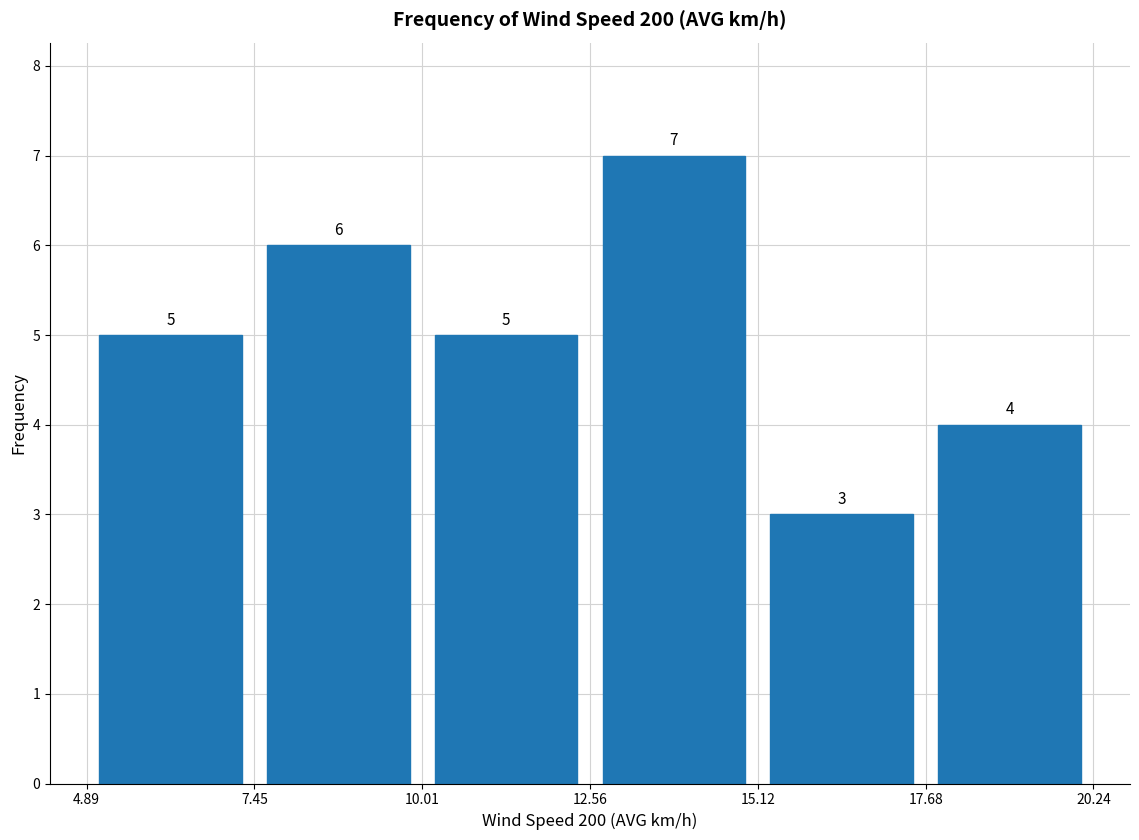

Reading left to right, transcribe this chart: for each bar, give the range it covers on the x-axis and its height.

4.89 to 7.45: 5
7.45 to 10.01: 6
10.01 to 12.56: 5
12.56 to 15.12: 7
15.12 to 17.68: 3
17.68 to 20.24: 4